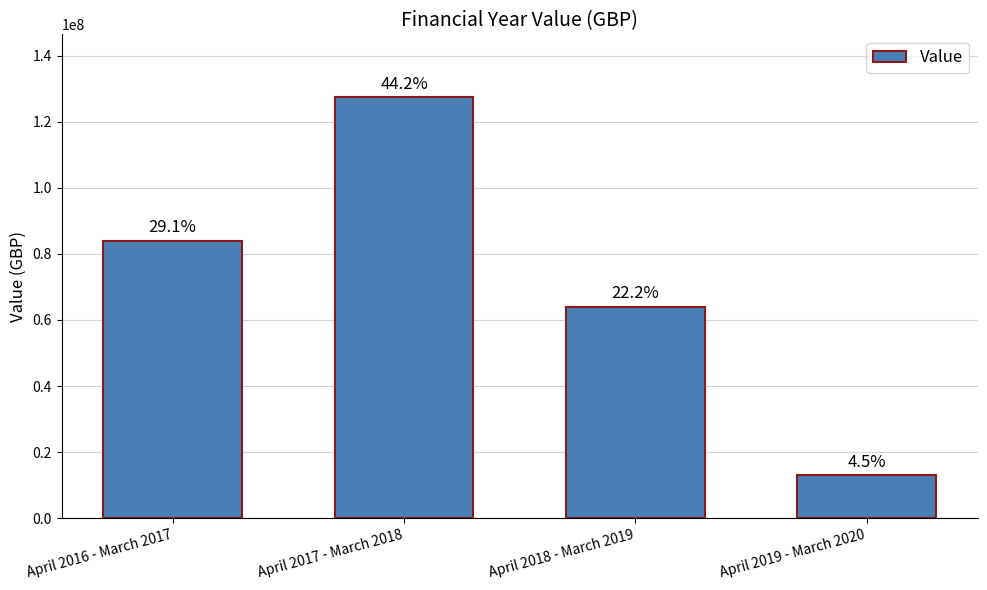

List the labels in order of value, smallest first.

April 2019 - March 2020, April 2018 - March 2019, April 2016 - March 2017, April 2017 - March 2018